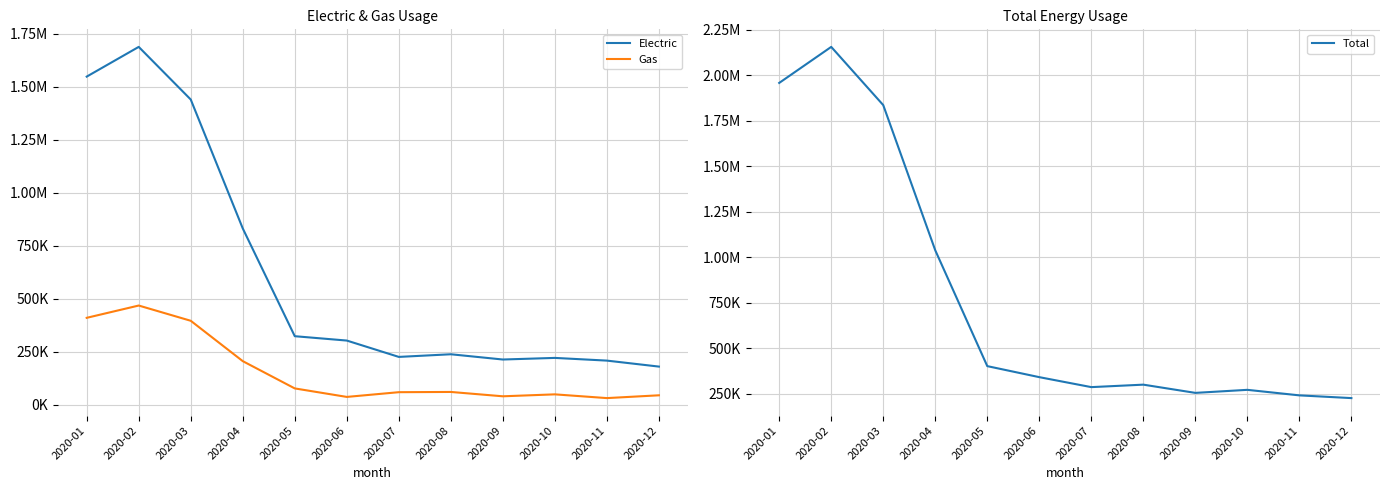

In Total, how many points are lower than both neighbors (excluding endpoints)?

2